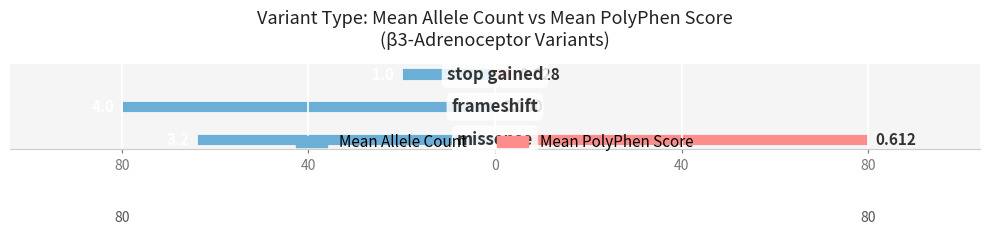

Are the bars grouped side by side (vs. stacked)?

Yes